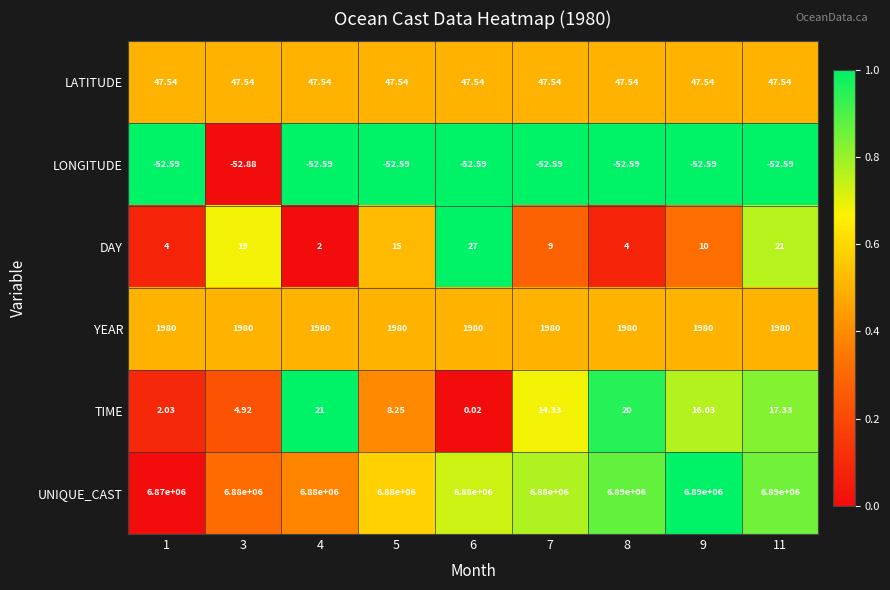

What is the difference between the highest and lowest values at 7?

6880052.6